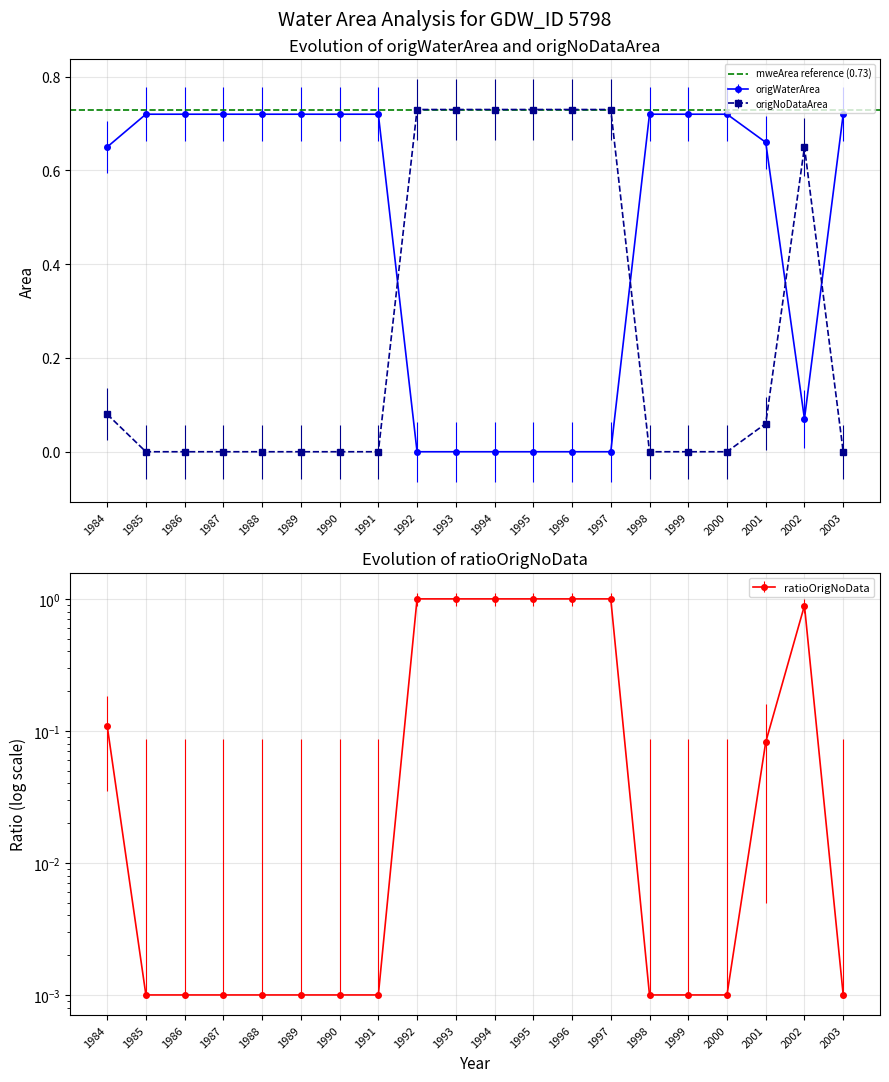

True or false: ratioOrigNoData has more than 0 points higher than both neighbors.

True